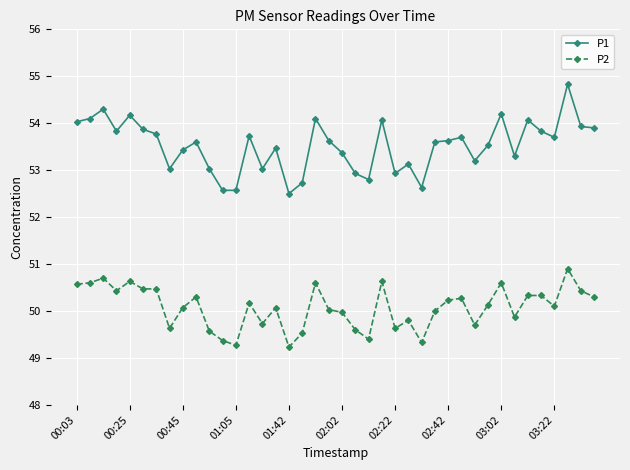

At how many categories does at least one series exceed 51?

40